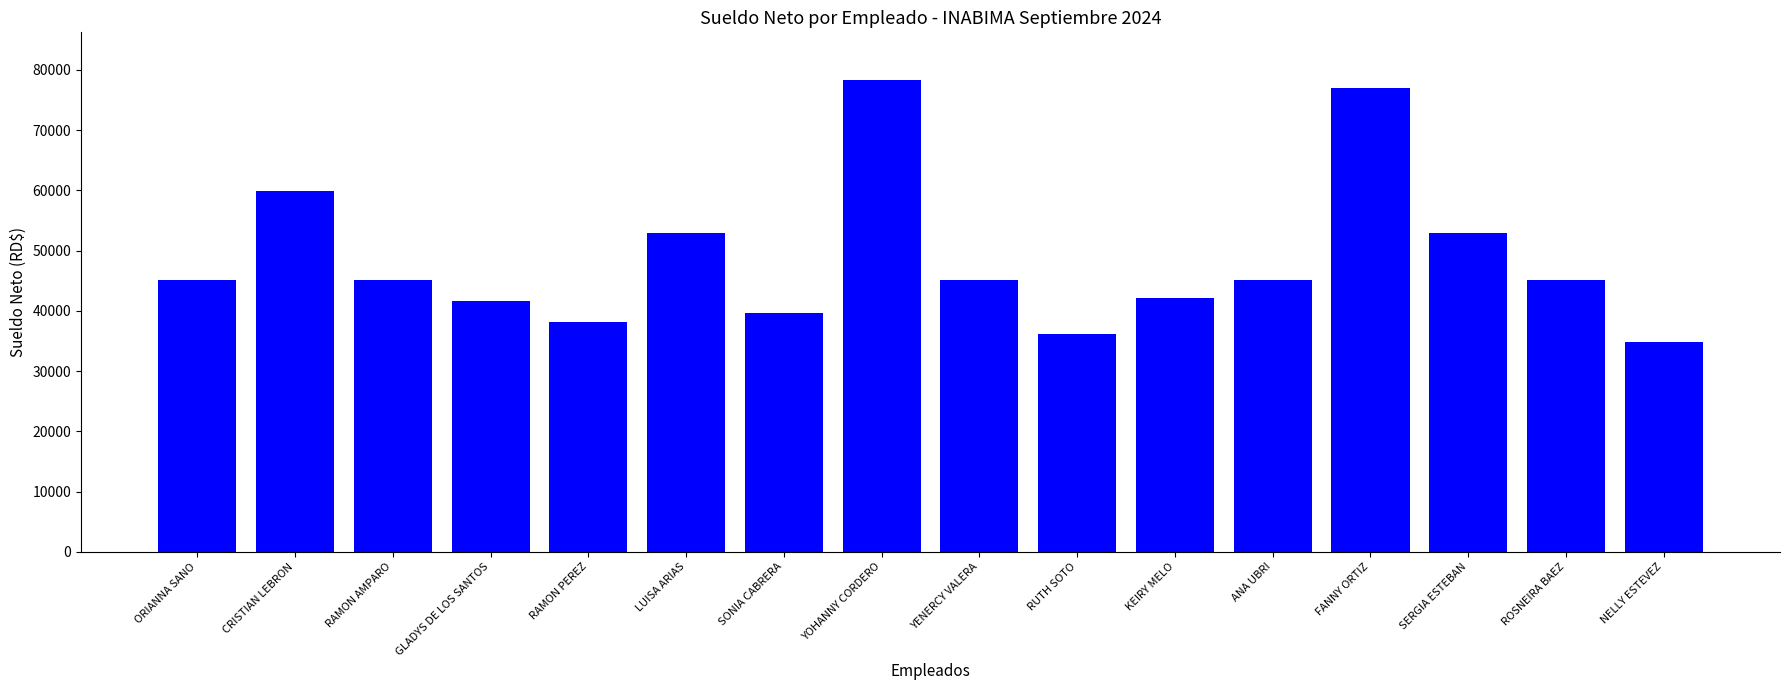

What is the difference between the maximum and minimum values?

43640.8